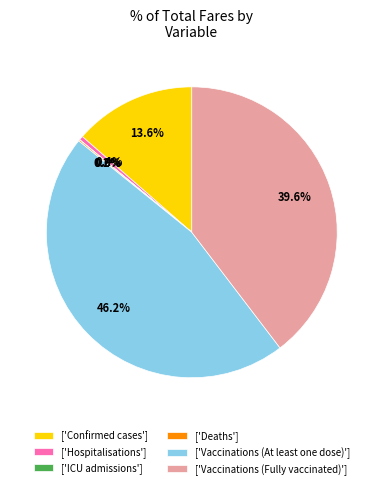

How much of the chart is everything except ['Hospitalisations']?

99.6%